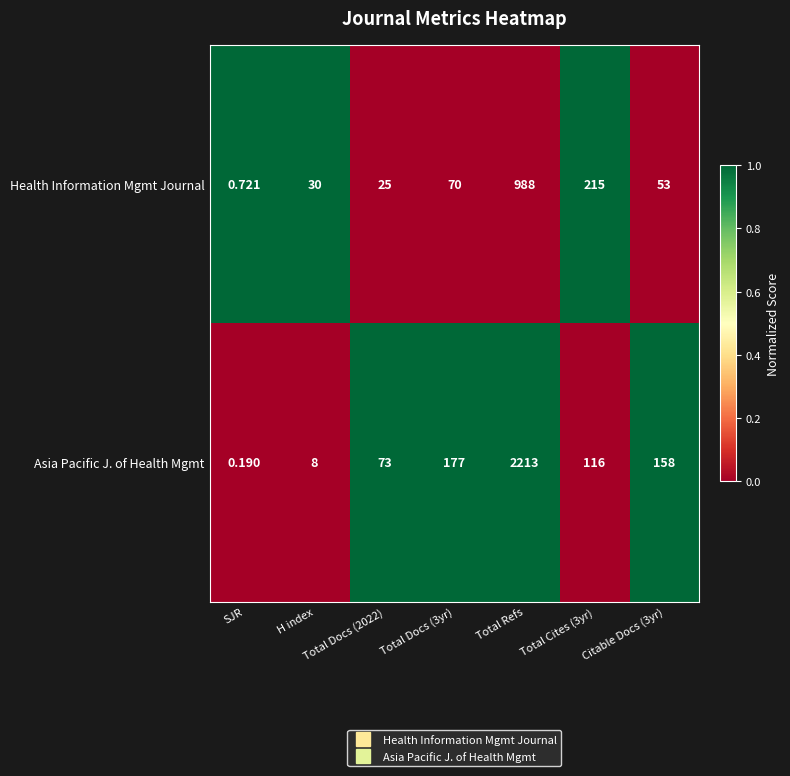

What is the spread (max minus min) of values at SJR?

0.5